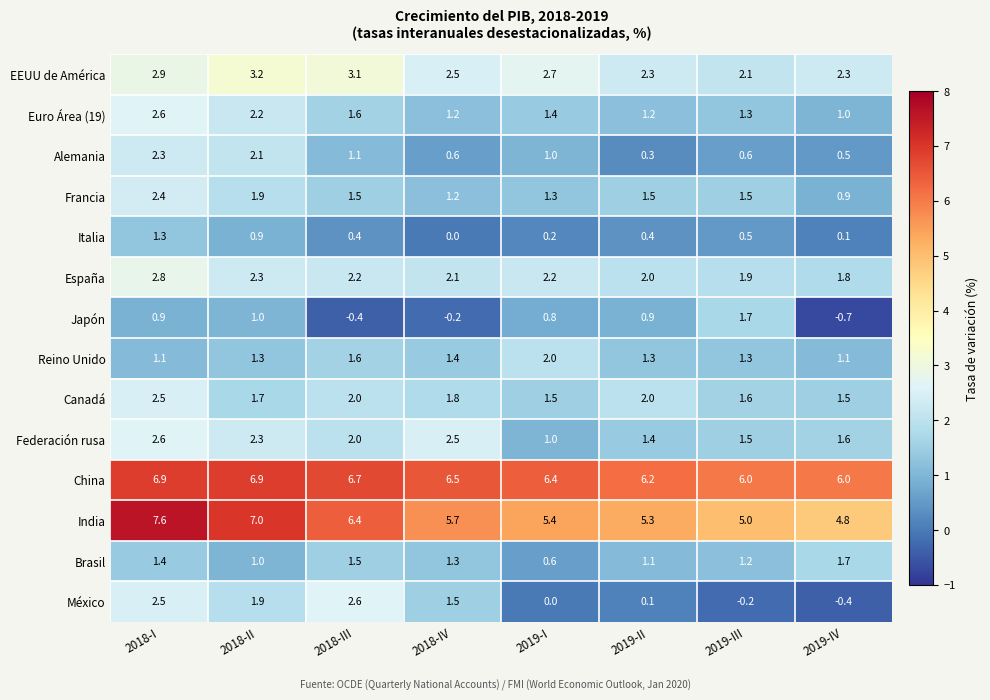

What is the maximum value shown in the chart?

7.6